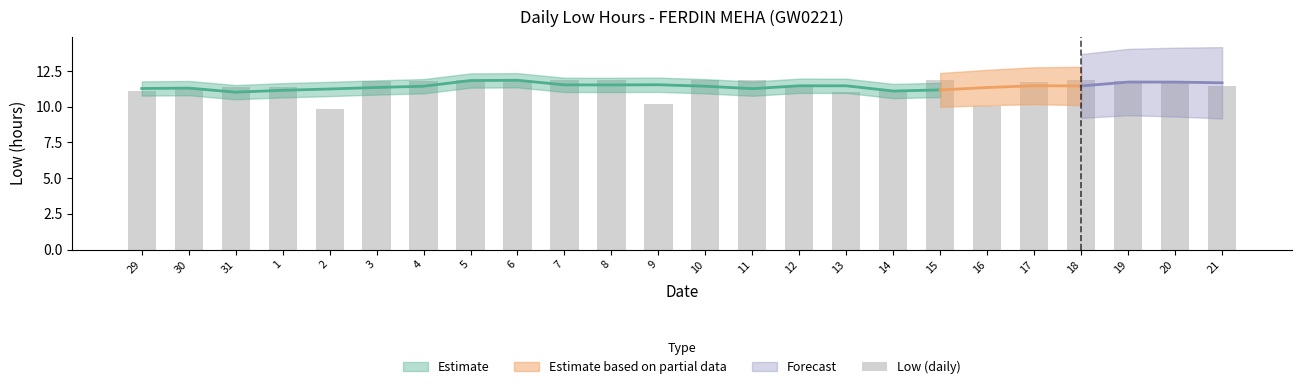

What is the change in value from 7 to 16?

-1.8